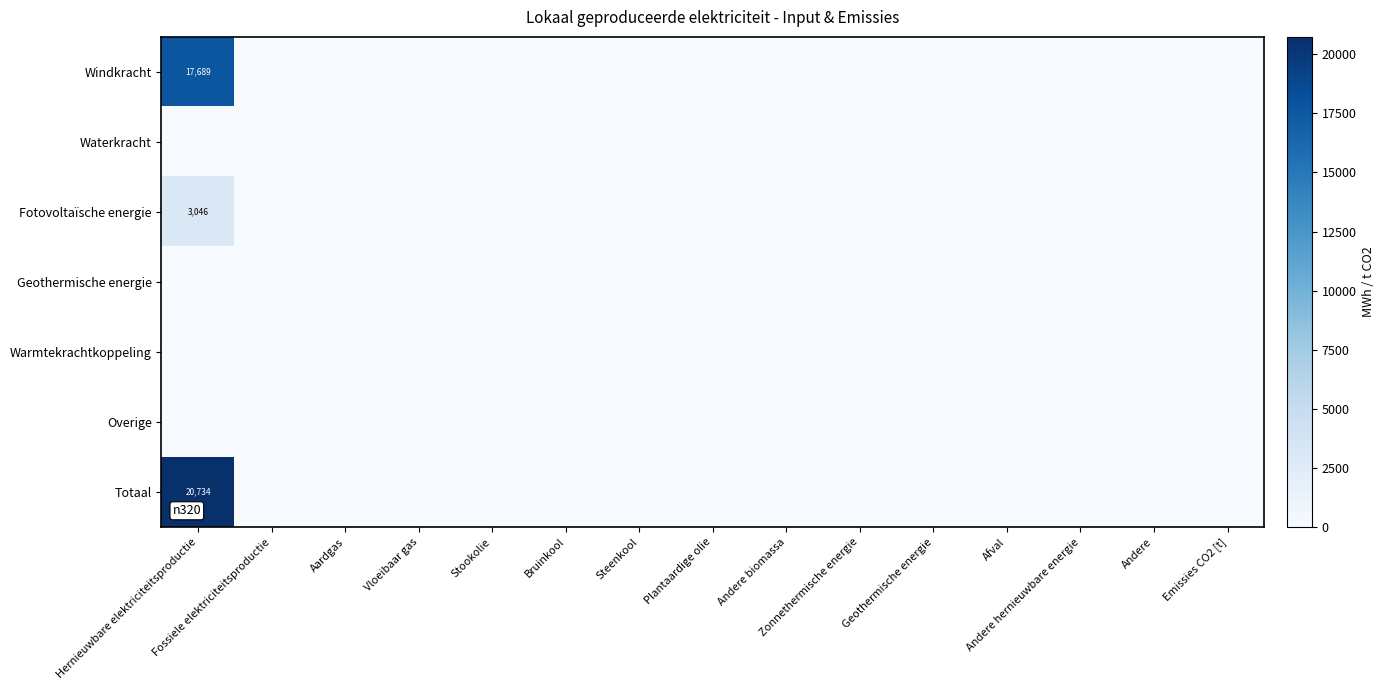

The value of Geothermische energie at Geothermische energie is 0.0. True or false?

True